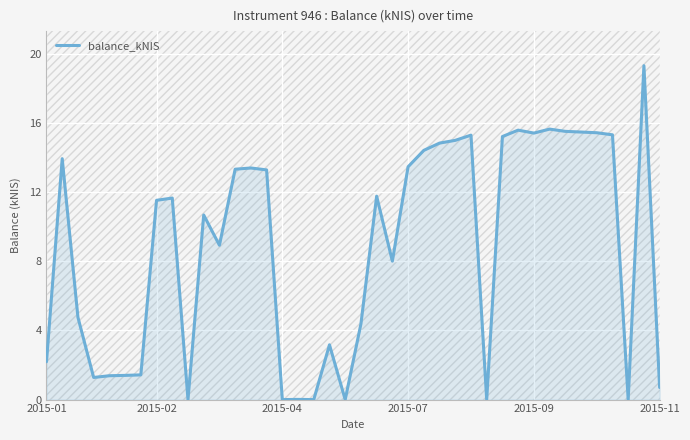

Reading right to left, transcribe all the data shown in this chart.

0.7	19.3	0.0	15.3	15.4	15.5	15.5	15.7	15.4	15.6	15.2	0.0	15.3	15.0	14.8	14.4	13.5	8.0	11.8	4.4	0.0	3.2	0.0	0.0	0.0	13.3	13.4	13.3	8.9	10.7	0.0	11.7	11.5	1.4	1.4	1.4	1.3	4.8	13.9	2.2